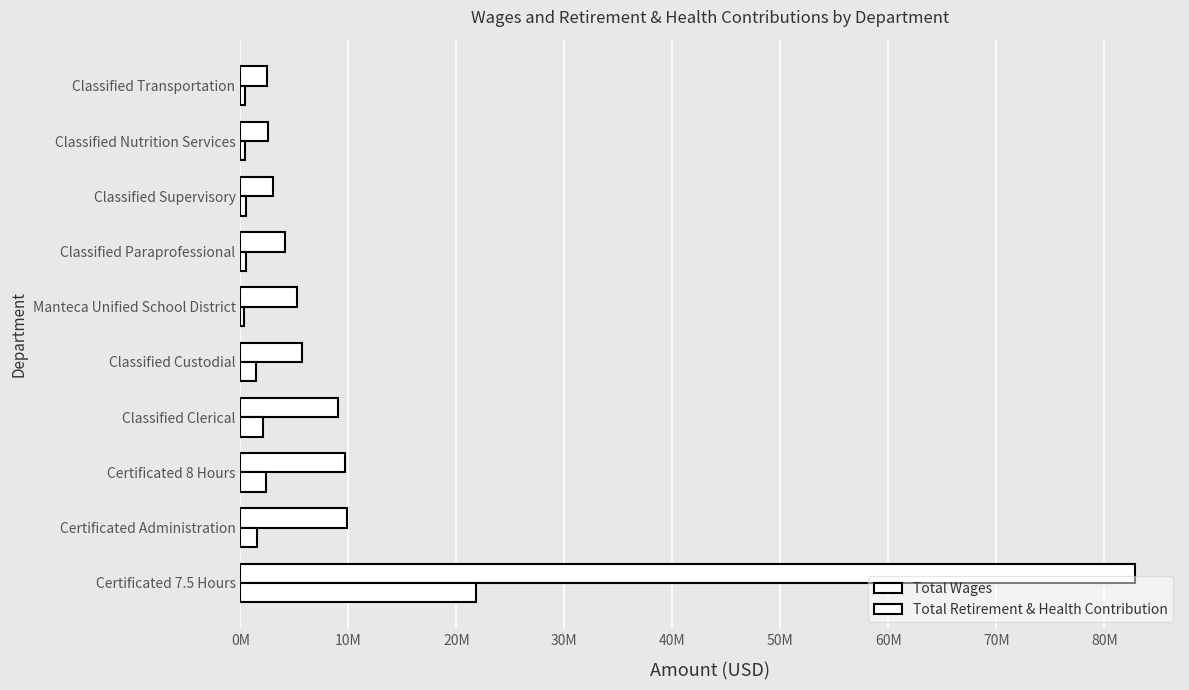

Does the chart contain any negative values?

No